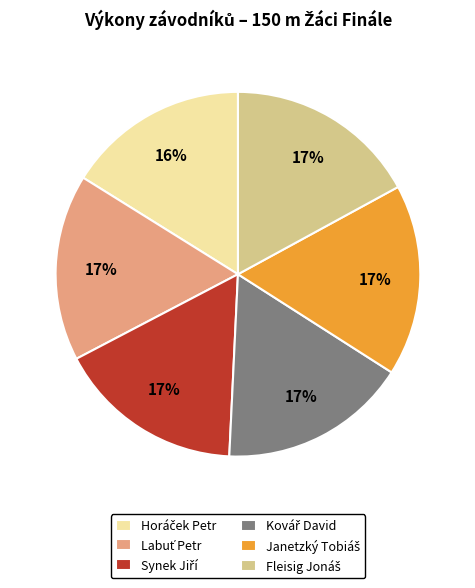

To the nearest percent, what is the average slice percentage?

17%